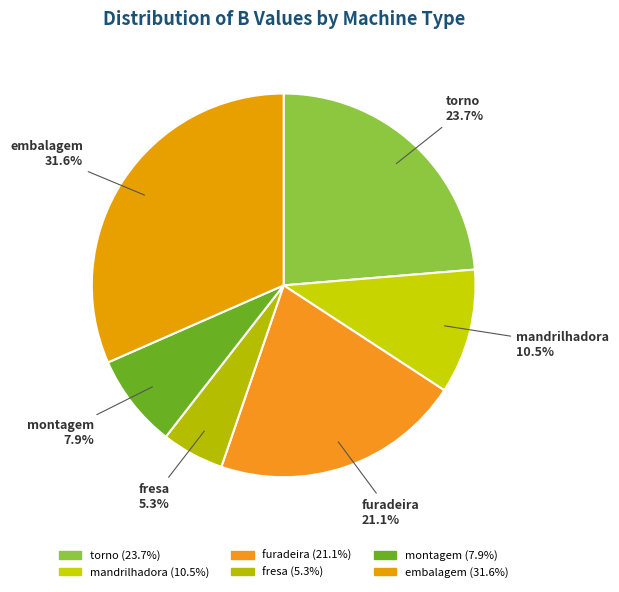

Which category has the biggest portion of the pie?

embalagem